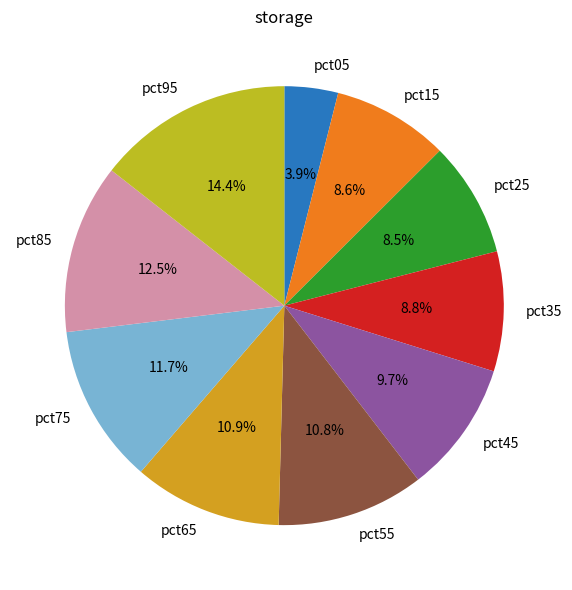

Is there a majority slice in this chart?

No